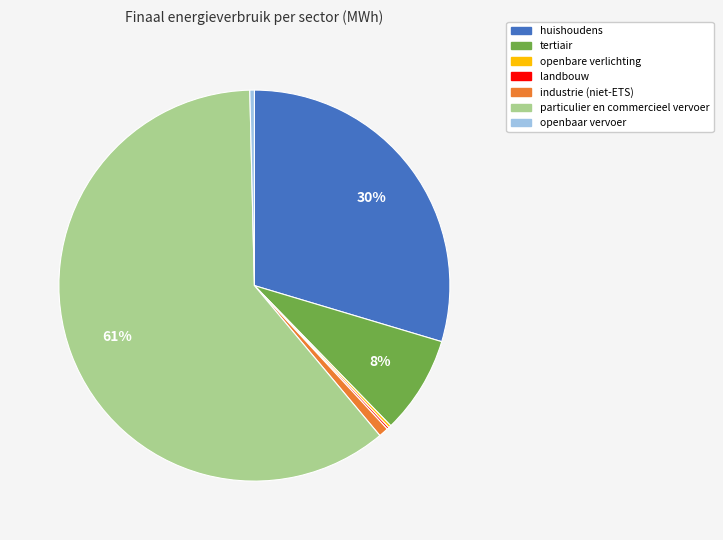

Combined, do openbaar vervoer and huishoudens account for over 50%?

No